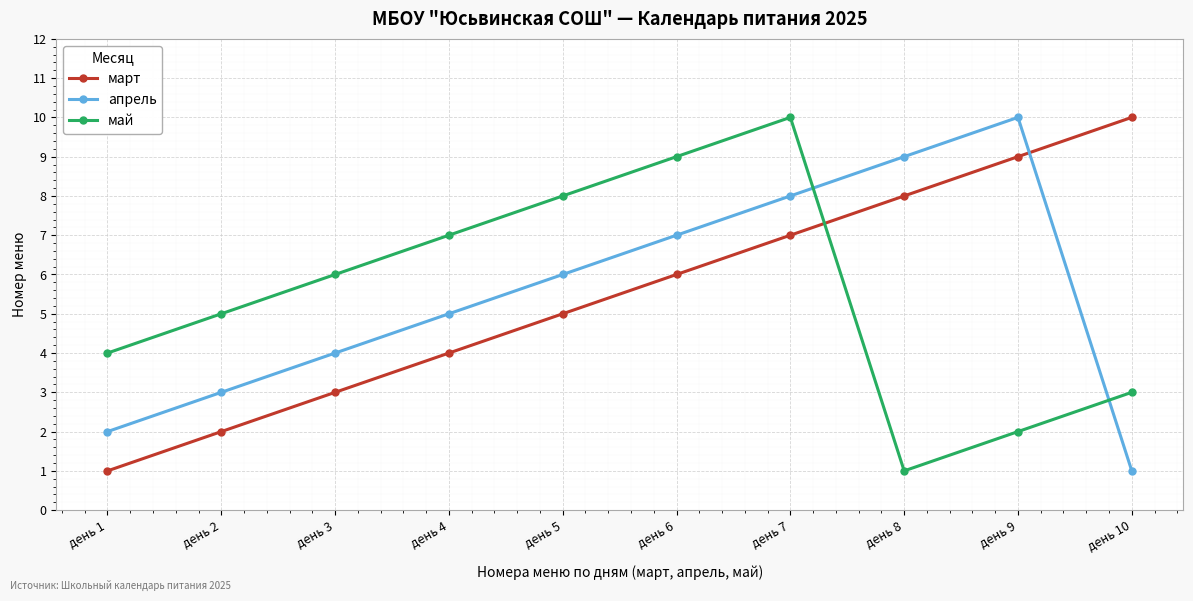

At which label does март reach its peak?

день 10